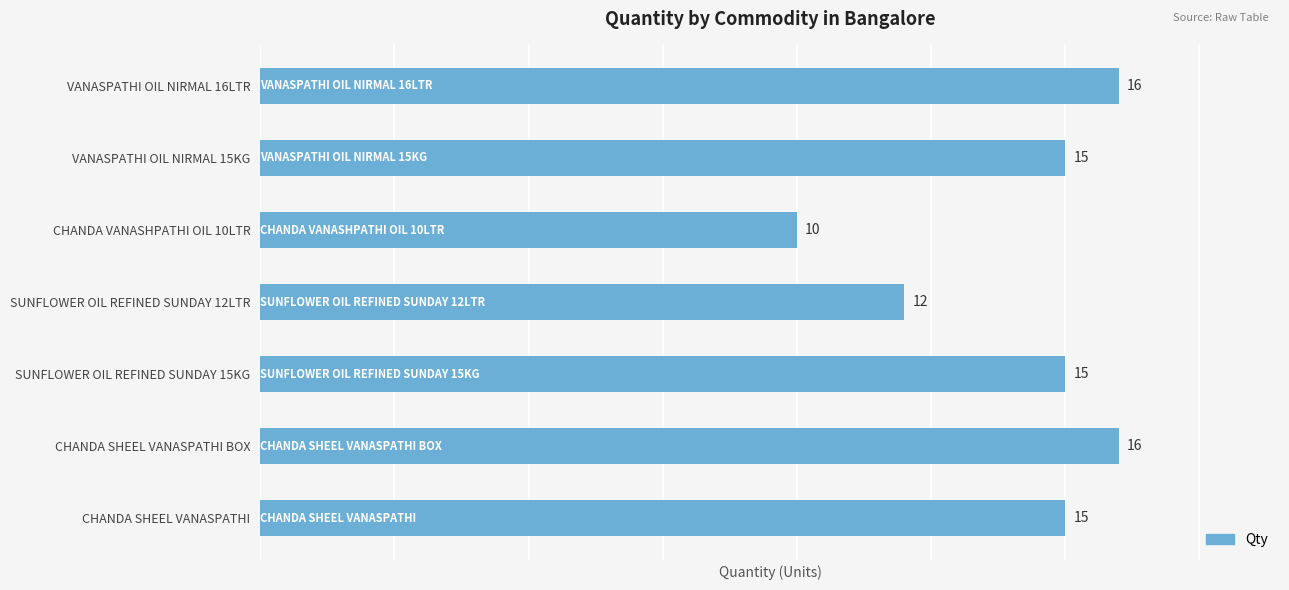

Rank the categories by value from highest to lowest.

CHANDA SHEEL VANASPATHI BOX, VANASPATHI OIL NIRMAL 16LTR, CHANDA SHEEL VANASPATHI, SUNFLOWER OIL REFINED SUNDAY 15KG, VANASPATHI OIL NIRMAL 15KG, SUNFLOWER OIL REFINED SUNDAY 12LTR, CHANDA VANASHPATHI OIL 10LTR